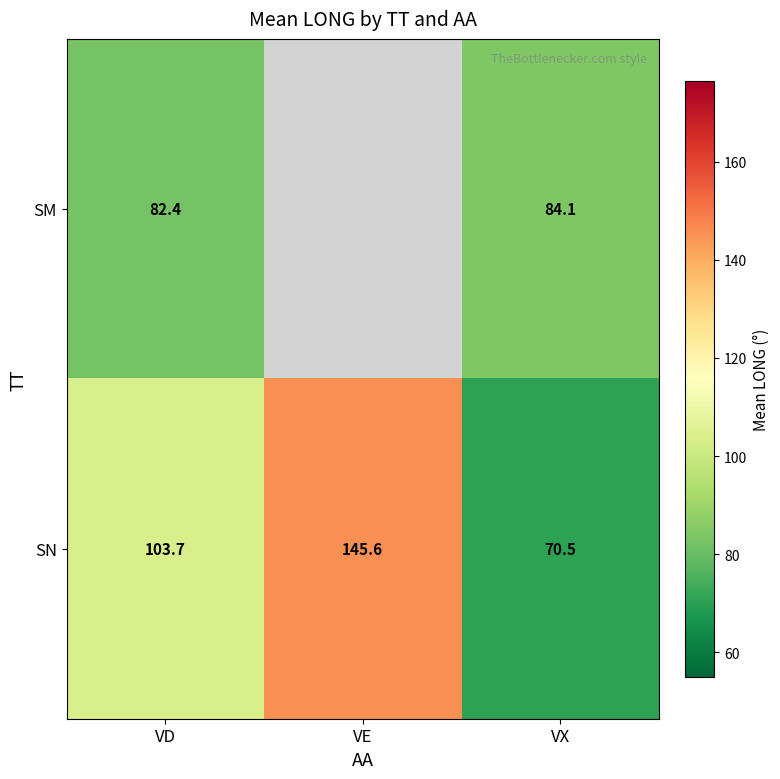

What is the spread (max minus min) of values at VD?

21.3